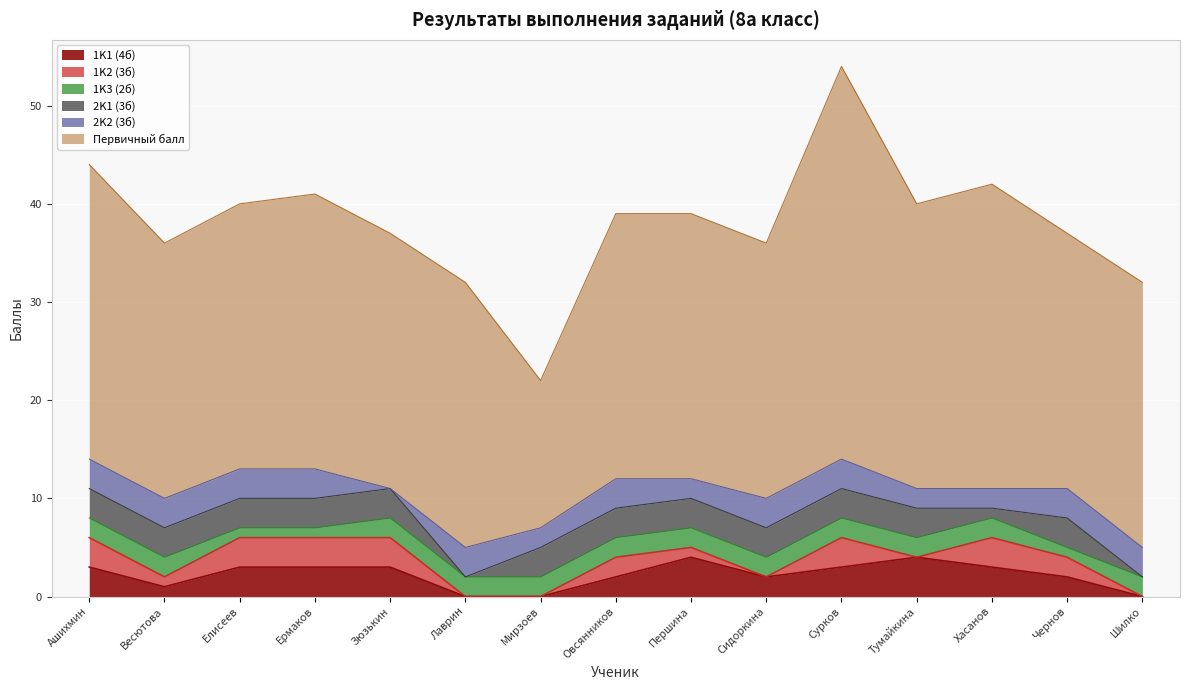

Reading right to left, extract all data points from this chart.

1K1 (4б): Шилко=0	Чернов=2	Хасанов=3	Тумайкина=4	Сурков=3	Сидоркина=2	Першина=4	Овсянников=2	Мирзоев=0	Лаврин=0	Зюзькин=3	Ермаков=3	Елисеев=3	Весютова=1	Ашихмин=3
1K2 (3б): Шилко=0	Чернов=2	Хасанов=3	Тумайкина=0	Сурков=3	Сидоркина=0	Першина=1	Овсянников=2	Мирзоев=0	Лаврин=0	Зюзькин=3	Ермаков=3	Елисеев=3	Весютова=1	Ашихмин=3
1K3 (2б): Шилко=2	Чернов=1	Хасанов=2	Тумайкина=2	Сурков=2	Сидоркина=2	Першина=2	Овсянников=2	Мирзоев=2	Лаврин=2	Зюзькин=2	Ермаков=1	Елисеев=1	Весютова=2	Ашихмин=2
2K1 (3б): Шилко=0	Чернов=3	Хасанов=1	Тумайкина=3	Сурков=3	Сидоркина=3	Першина=3	Овсянников=3	Мирзоев=3	Лаврин=0	Зюзькин=3	Ермаков=3	Елисеев=3	Весютова=3	Ашихмин=3
2K2 (3б): Шилко=3	Чернов=3	Хасанов=2	Тумайкина=2	Сурков=3	Сидоркина=3	Першина=2	Овсянников=3	Мирзоев=2	Лаврин=3	Зюзькин=0	Ермаков=3	Елисеев=3	Весютова=3	Ашихмин=3
Первичный балл: Шилко=27	Чернов=26	Хасанов=31	Тумайкина=29	Сурков=40	Сидоркина=26	Першина=27	Овсянников=27	Мирзоев=15	Лаврин=27	Зюзькин=26	Ермаков=28	Елисеев=27	Весютова=26	Ашихмин=30